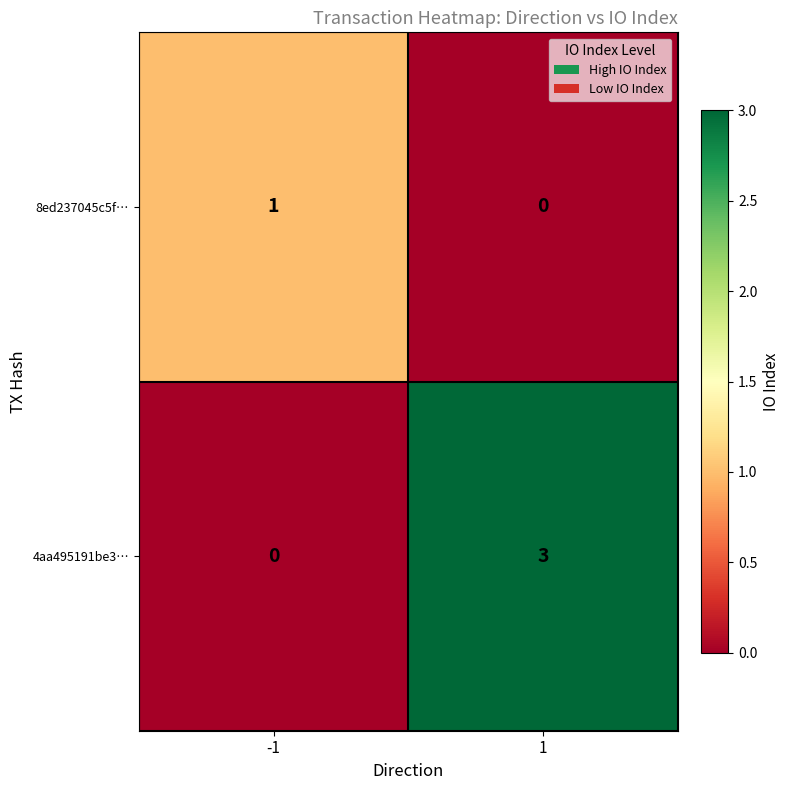

Which series has the largest range (max minus min)?

4aa495191be3…